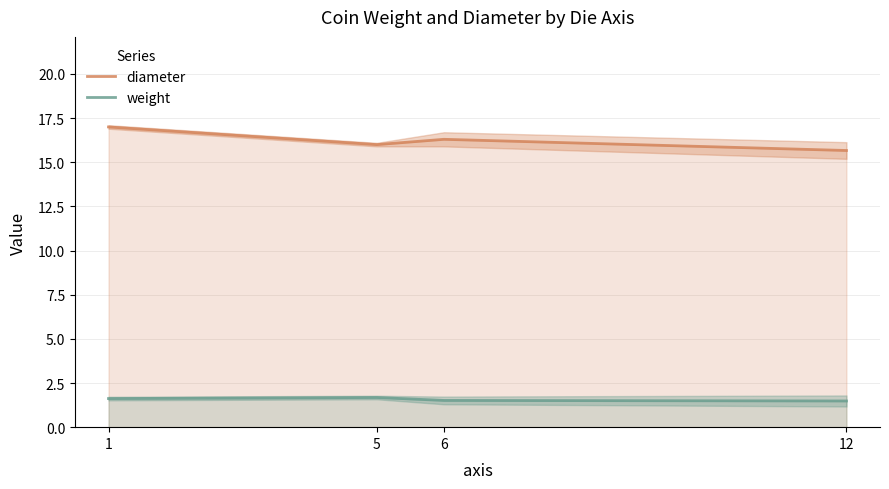

Between 6 and 1, which is larger?

1